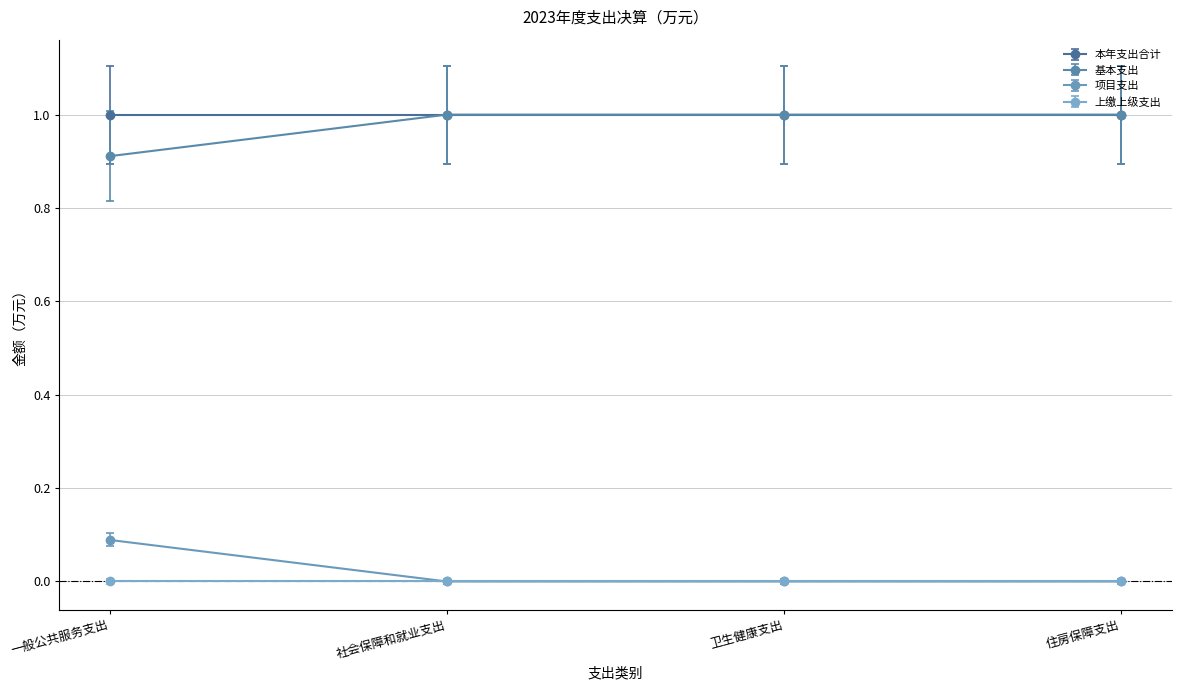

Is the value of 上缴上级支出 at 卫生健康支出 greater than the value of 基本支出 at 社会保障和就业支出?

No